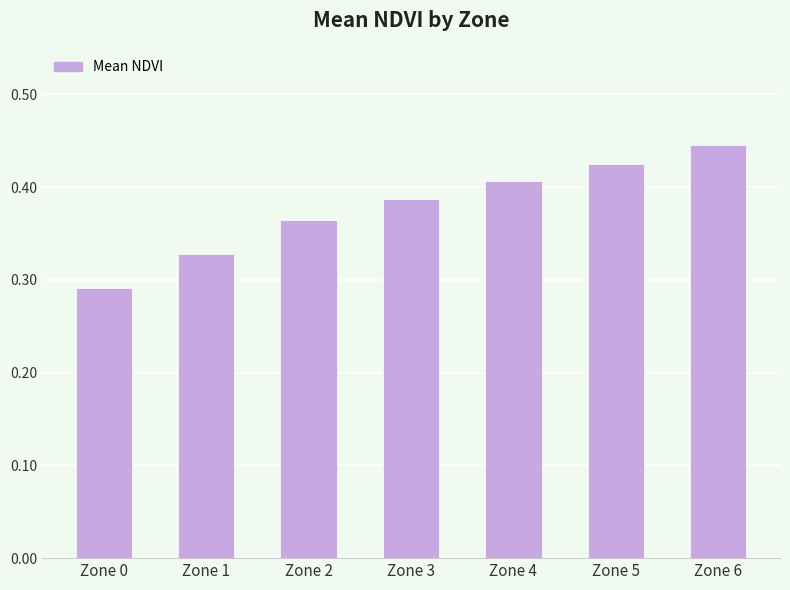

How many values are between 0 and 1?

7